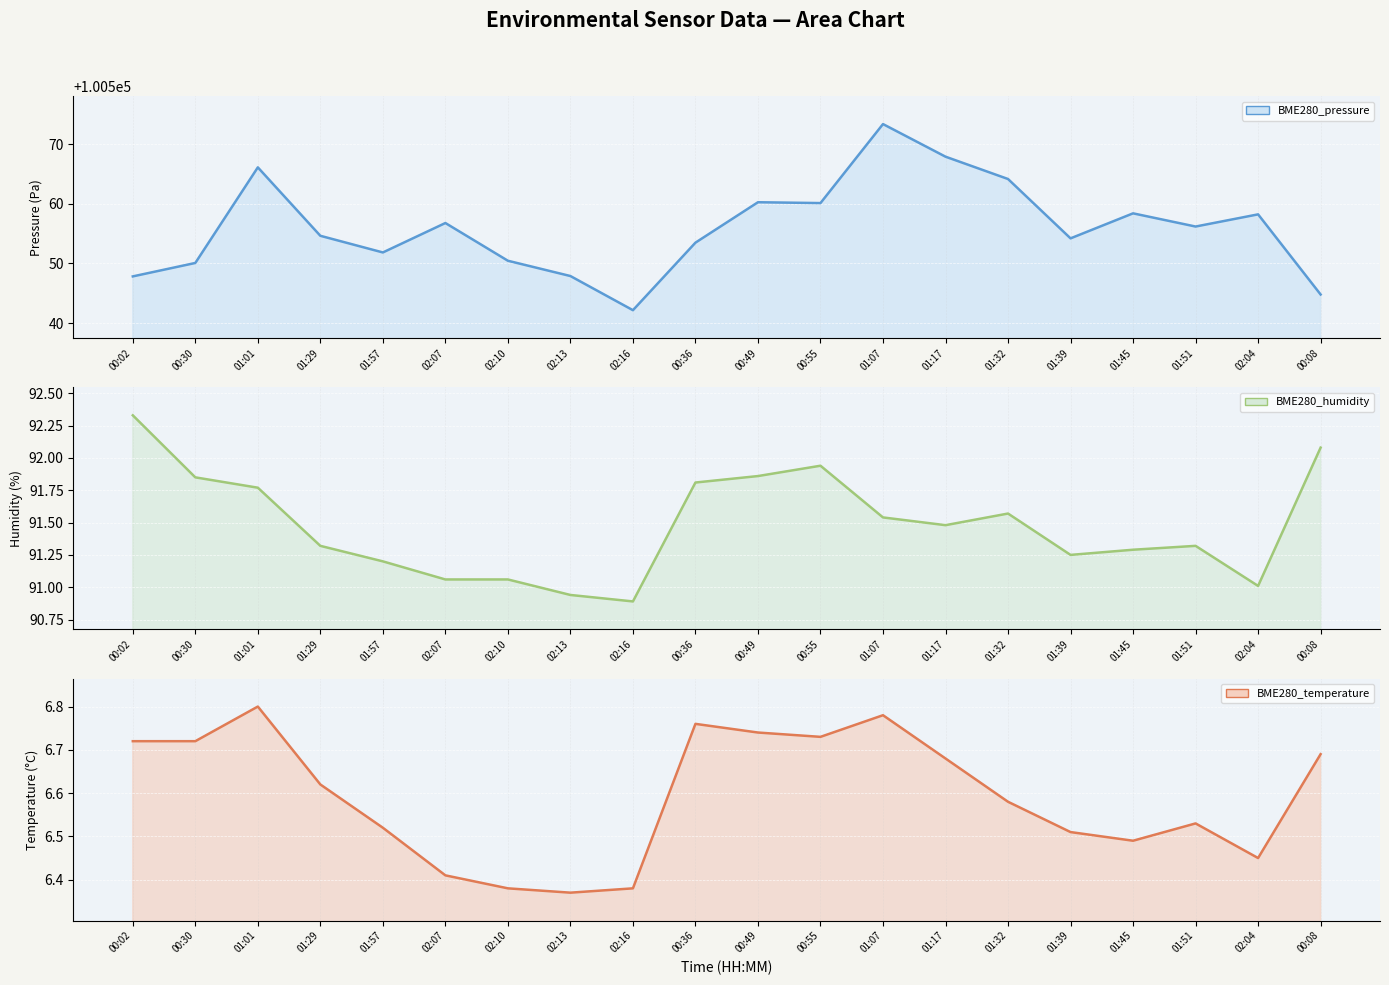

At 01:57, list the series in order from largest to smallest.

BME280 pressure (line), BME280 humidity (line), BME280 temperature (line)